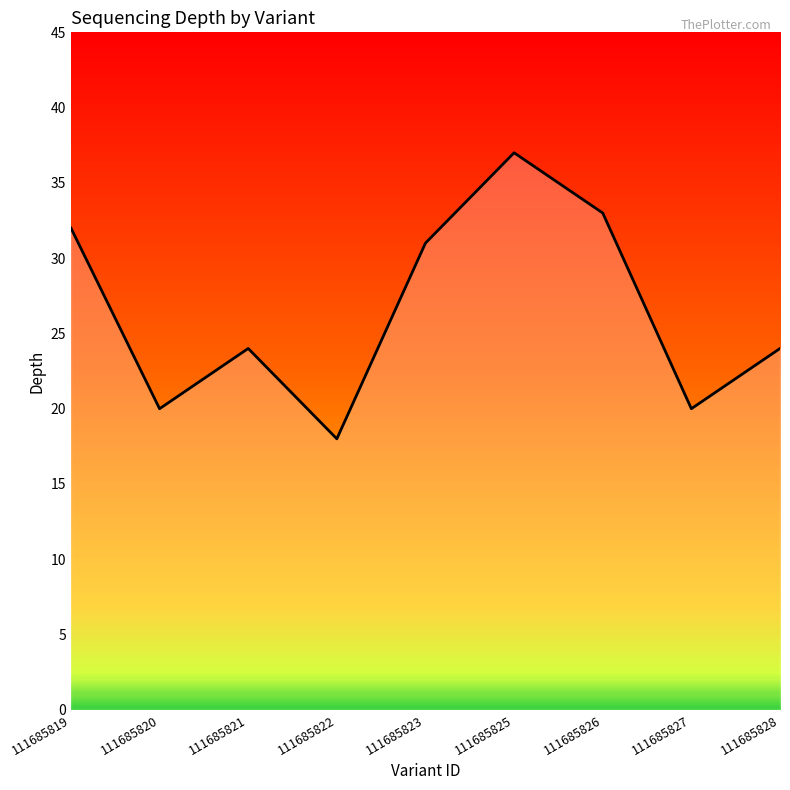

Reading right to left, list all the values displayed in this chart.

111685828=24	111685827=20	111685826=33	111685825=37	111685823=31	111685822=18	111685821=24	111685820=20	111685819=32